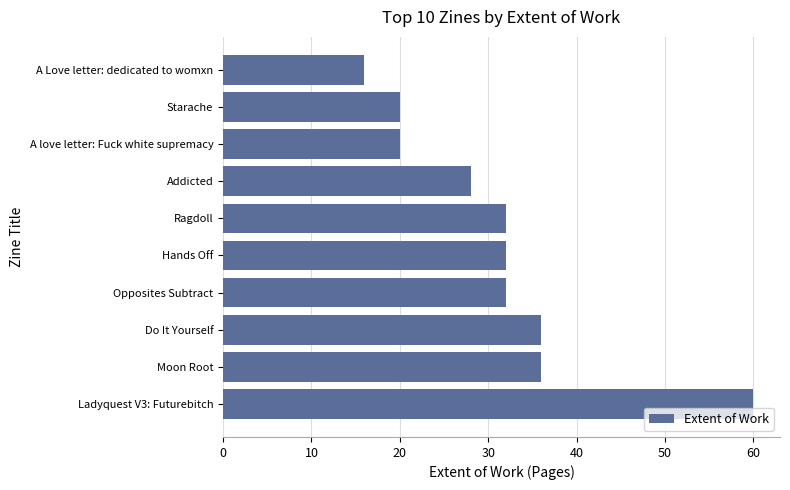

Does the chart contain stacked bars?

No